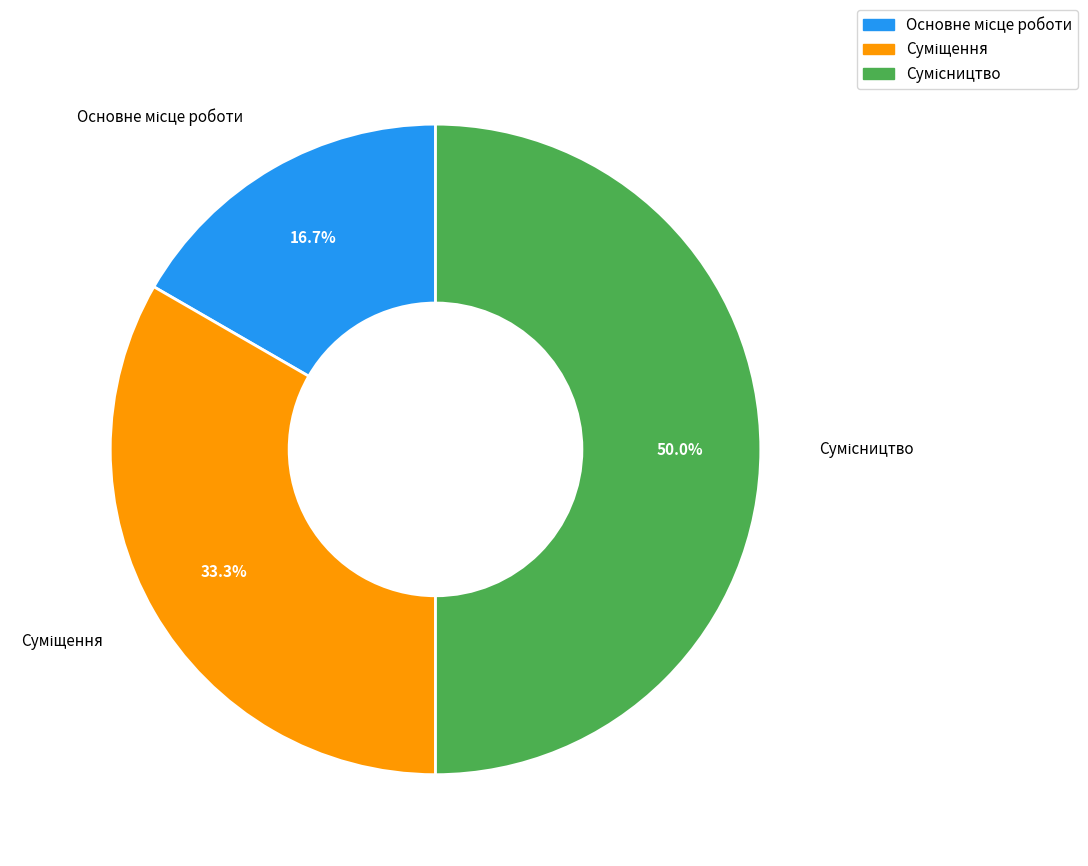

Which slice is the largest?

Сумісництво